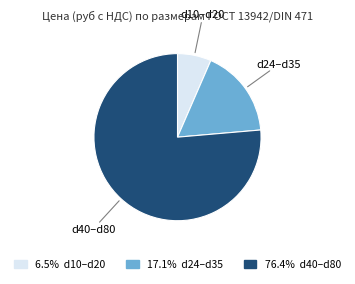

Do d40–d80 and d10–d20 together represent more than half of the pie?

Yes